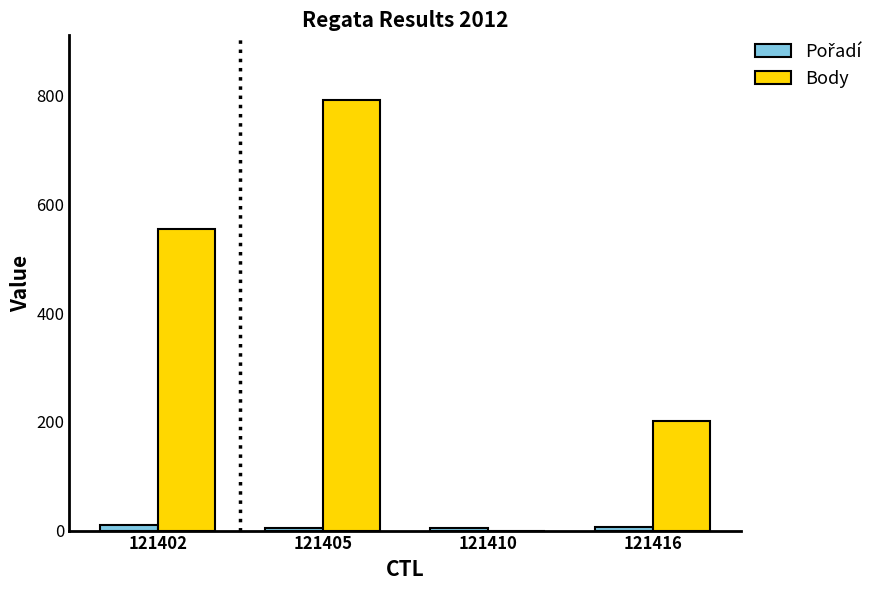

The Body series shows 1205 at 121405. True or false?

False